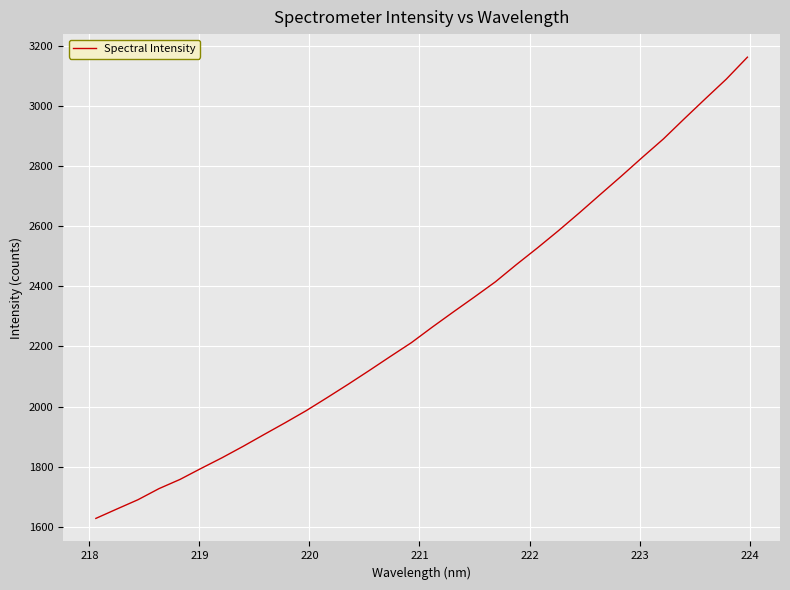

What is the maximum value shown in the chart?

3161.3